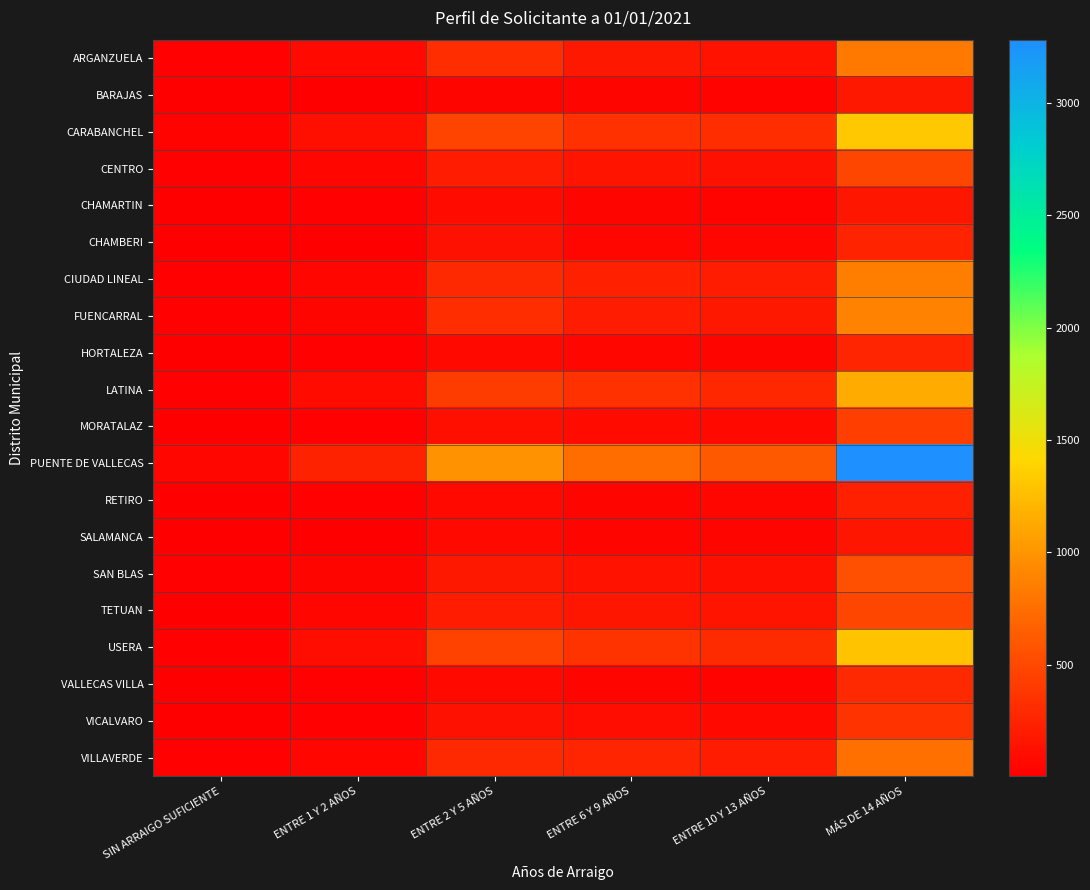

Reading right to left, transcribe all the data shown in this chart.

ARGANZUELA: MÁS DE 14 AÑOS=816	ENTRE 10 Y 13 AÑOS=144	ENTRE 6 Y 9 AÑOS=180	ENTRE 2 Y 5 AÑOS=314	ENTRE 1 Y 2 AÑOS=77	SIN ARRAIGO SUFICIENTE=21
BARAJAS: MÁS DE 14 AÑOS=175	ENTRE 10 Y 13 AÑOS=30	ENTRE 6 Y 9 AÑOS=45	ENTRE 2 Y 5 AÑOS=48	ENTRE 1 Y 2 AÑOS=11	SIN ARRAIGO SUFICIENTE=4
CARABANCHEL: MÁS DE 14 AÑOS=1320	ENTRE 10 Y 13 AÑOS=319	ENTRE 6 Y 9 AÑOS=339	ENTRE 2 Y 5 AÑOS=473	ENTRE 1 Y 2 AÑOS=114	SIN ARRAIGO SUFICIENTE=42
CENTRO: MÁS DE 14 AÑOS=481	ENTRE 10 Y 13 AÑOS=124	ENTRE 6 Y 9 AÑOS=149	ENTRE 2 Y 5 AÑOS=207	ENTRE 1 Y 2 AÑOS=57	SIN ARRAIGO SUFICIENTE=23
CHAMARTIN: MÁS DE 14 AÑOS=164	ENTRE 10 Y 13 AÑOS=40	ENTRE 6 Y 9 AÑOS=46	ENTRE 2 Y 5 AÑOS=83	ENTRE 1 Y 2 AÑOS=18	SIN ARRAIGO SUFICIENTE=6
CHAMBERI: MÁS DE 14 AÑOS=257	ENTRE 10 Y 13 AÑOS=66	ENTRE 6 Y 9 AÑOS=59	ENTRE 2 Y 5 AÑOS=123	ENTRE 1 Y 2 AÑOS=16	SIN ARRAIGO SUFICIENTE=11
CIUDAD LINEAL: MÁS DE 14 AÑOS=849	ENTRE 10 Y 13 AÑOS=205	ENTRE 6 Y 9 AÑOS=223	ENTRE 2 Y 5 AÑOS=288	ENTRE 1 Y 2 AÑOS=65	SIN ARRAIGO SUFICIENTE=27
FUENCARRAL: MÁS DE 14 AÑOS=878	ENTRE 10 Y 13 AÑOS=173	ENTRE 6 Y 9 AÑOS=204	ENTRE 2 Y 5 AÑOS=319	ENTRE 1 Y 2 AÑOS=52	SIN ARRAIGO SUFICIENTE=28
HORTALEZA: MÁS DE 14 AÑOS=270	ENTRE 10 Y 13 AÑOS=48	ENTRE 6 Y 9 AÑOS=66	ENTRE 2 Y 5 AÑOS=71	ENTRE 1 Y 2 AÑOS=19	SIN ARRAIGO SUFICIENTE=9
LATINA: MÁS DE 14 AÑOS=1131	ENTRE 10 Y 13 AÑOS=278	ENTRE 6 Y 9 AÑOS=341	ENTRE 2 Y 5 AÑOS=423	ENTRE 1 Y 2 AÑOS=90	SIN ARRAIGO SUFICIENTE=24
MORATALAZ: MÁS DE 14 AÑOS=431	ENTRE 10 Y 13 AÑOS=75	ENTRE 6 Y 9 AÑOS=87	ENTRE 2 Y 5 AÑOS=118	ENTRE 1 Y 2 AÑOS=28	SIN ARRAIGO SUFICIENTE=6
PUENTE DE VALLECAS: MÁS DE 14 AÑOS=3281	ENTRE 10 Y 13 AÑOS=608	ENTRE 6 Y 9 AÑOS=741	ENTRE 2 Y 5 AÑOS=981	ENTRE 1 Y 2 AÑOS=240	SIN ARRAIGO SUFICIENTE=62
RETIRO: MÁS DE 14 AÑOS=224	ENTRE 10 Y 13 AÑOS=68	ENTRE 6 Y 9 AÑOS=49	ENTRE 2 Y 5 AÑOS=80	ENTRE 1 Y 2 AÑOS=17	SIN ARRAIGO SUFICIENTE=9
SALAMANCA: MÁS DE 14 AÑOS=158	ENTRE 10 Y 13 AÑOS=50	ENTRE 6 Y 9 AÑOS=54	ENTRE 2 Y 5 AÑOS=79	ENTRE 1 Y 2 AÑOS=11	SIN ARRAIGO SUFICIENTE=10
SAN BLAS: MÁS DE 14 AÑOS=549	ENTRE 10 Y 13 AÑOS=111	ENTRE 6 Y 9 AÑOS=141	ENTRE 2 Y 5 AÑOS=175	ENTRE 1 Y 2 AÑOS=43	SIN ARRAIGO SUFICIENTE=17
TETUAN: MÁS DE 14 AÑOS=481	ENTRE 10 Y 13 AÑOS=146	ENTRE 6 Y 9 AÑOS=166	ENTRE 2 Y 5 AÑOS=206	ENTRE 1 Y 2 AÑOS=57	SIN ARRAIGO SUFICIENTE=11
USERA: MÁS DE 14 AÑOS=1288	ENTRE 10 Y 13 AÑOS=299	ENTRE 6 Y 9 AÑOS=353	ENTRE 2 Y 5 AÑOS=458	ENTRE 1 Y 2 AÑOS=105	SIN ARRAIGO SUFICIENTE=29
VALLECAS VILLA: MÁS DE 14 AÑOS=287	ENTRE 10 Y 13 AÑOS=39	ENTRE 6 Y 9 AÑOS=43	ENTRE 2 Y 5 AÑOS=79	ENTRE 1 Y 2 AÑOS=24	SIN ARRAIGO SUFICIENTE=12
VICALVARO: MÁS DE 14 AÑOS=355	ENTRE 10 Y 13 AÑOS=78	ENTRE 6 Y 9 AÑOS=97	ENTRE 2 Y 5 AÑOS=121	ENTRE 1 Y 2 AÑOS=24	SIN ARRAIGO SUFICIENTE=8
VILLAVERDE: MÁS DE 14 AÑOS=771	ENTRE 10 Y 13 AÑOS=203	ENTRE 6 Y 9 AÑOS=272	ENTRE 2 Y 5 AÑOS=288	ENTRE 1 Y 2 AÑOS=62	SIN ARRAIGO SUFICIENTE=28